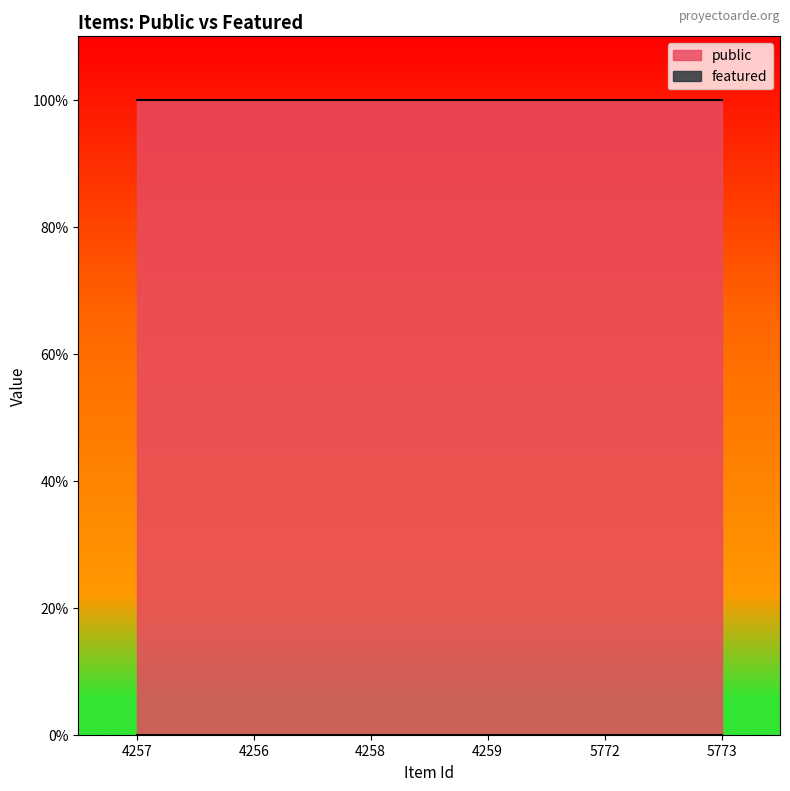

Which series has the largest range (max minus min)?

public